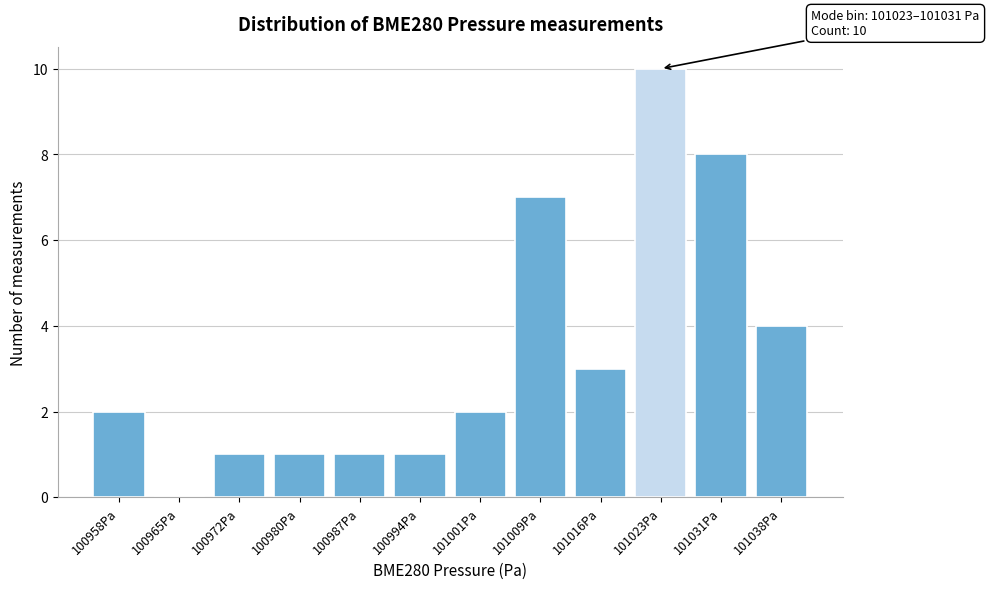

Reading right to left, transcribe all the data shown in this chart.

101038Pa=4	101031Pa=8	101023Pa=10	101016Pa=3	101009Pa=7	101001Pa=2	100994Pa=1	100987Pa=1	100980Pa=1	100972Pa=1	100965Pa=0	100958Pa=2